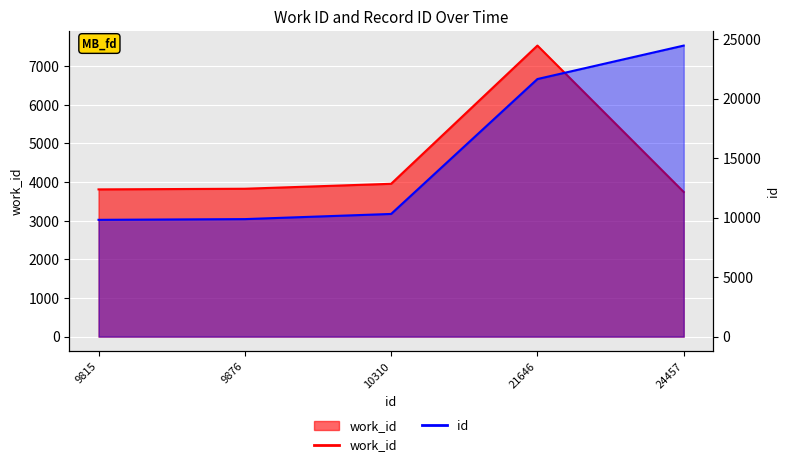

True or false: work_id has more than 1 interior local peaks.

False